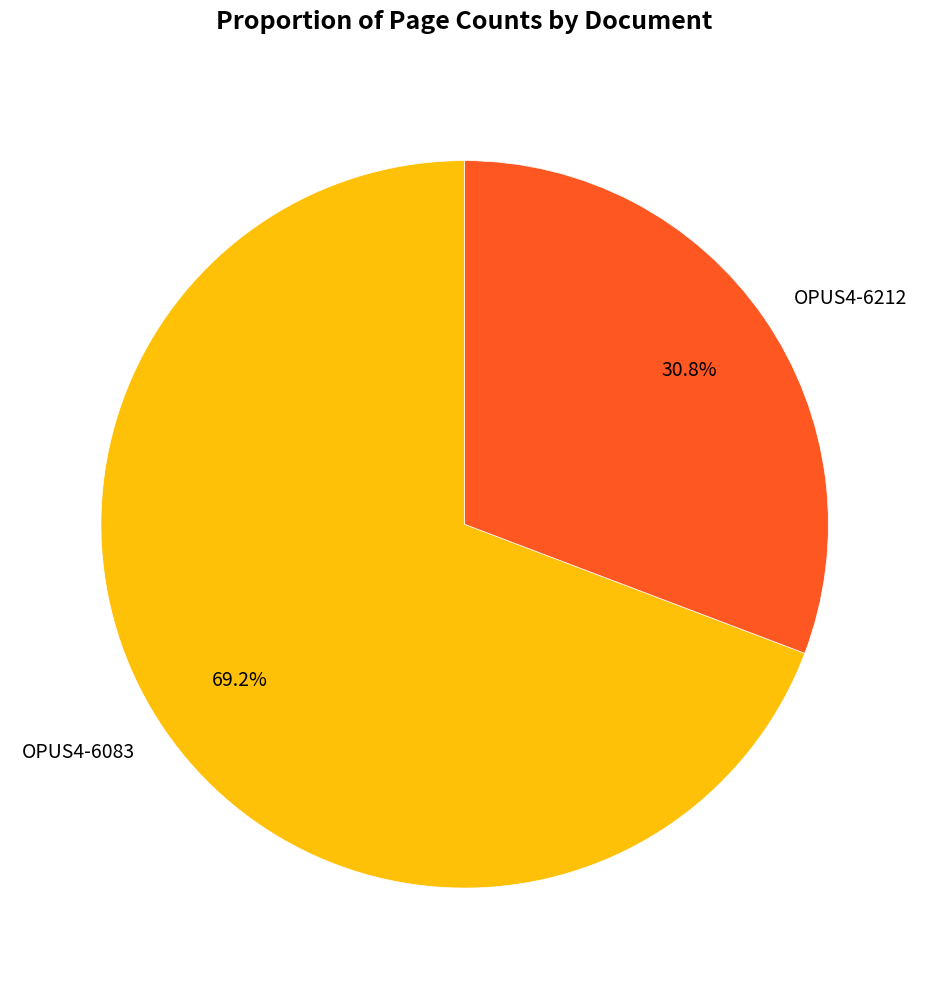

What percentage is the OPUS4-6212 slice, to the nearest percent?

31%